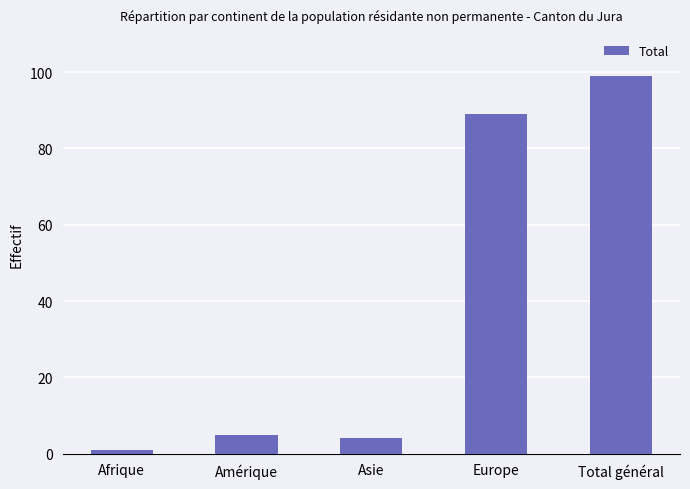

What is the difference between the second highest and second lowest values?

85